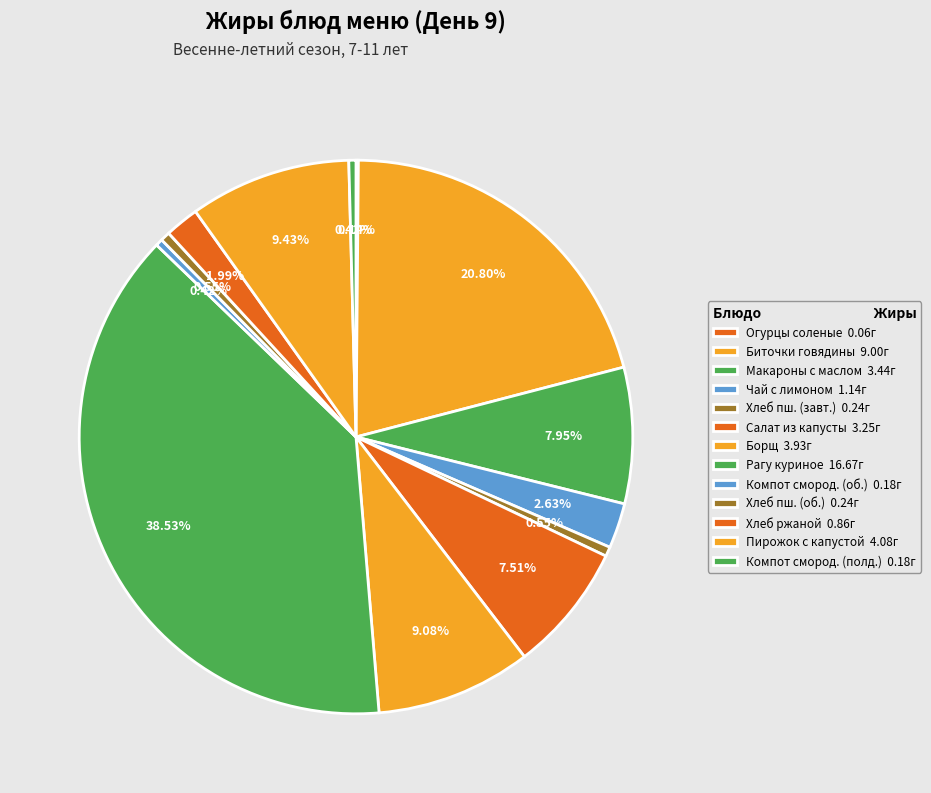

Count the number of slices in the pie.

13